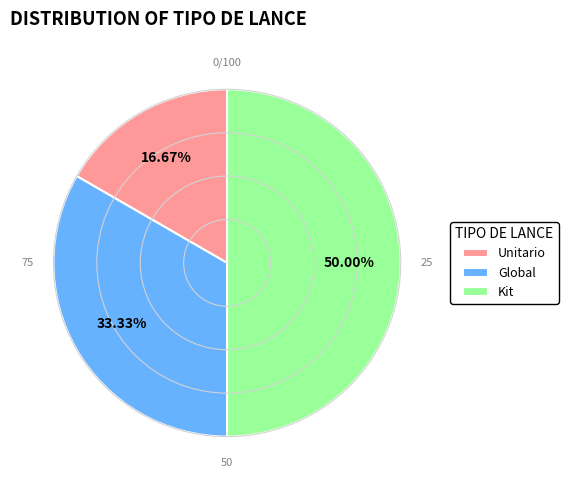

Combined, what portion of the pie is Global and Unitario?

50.0%